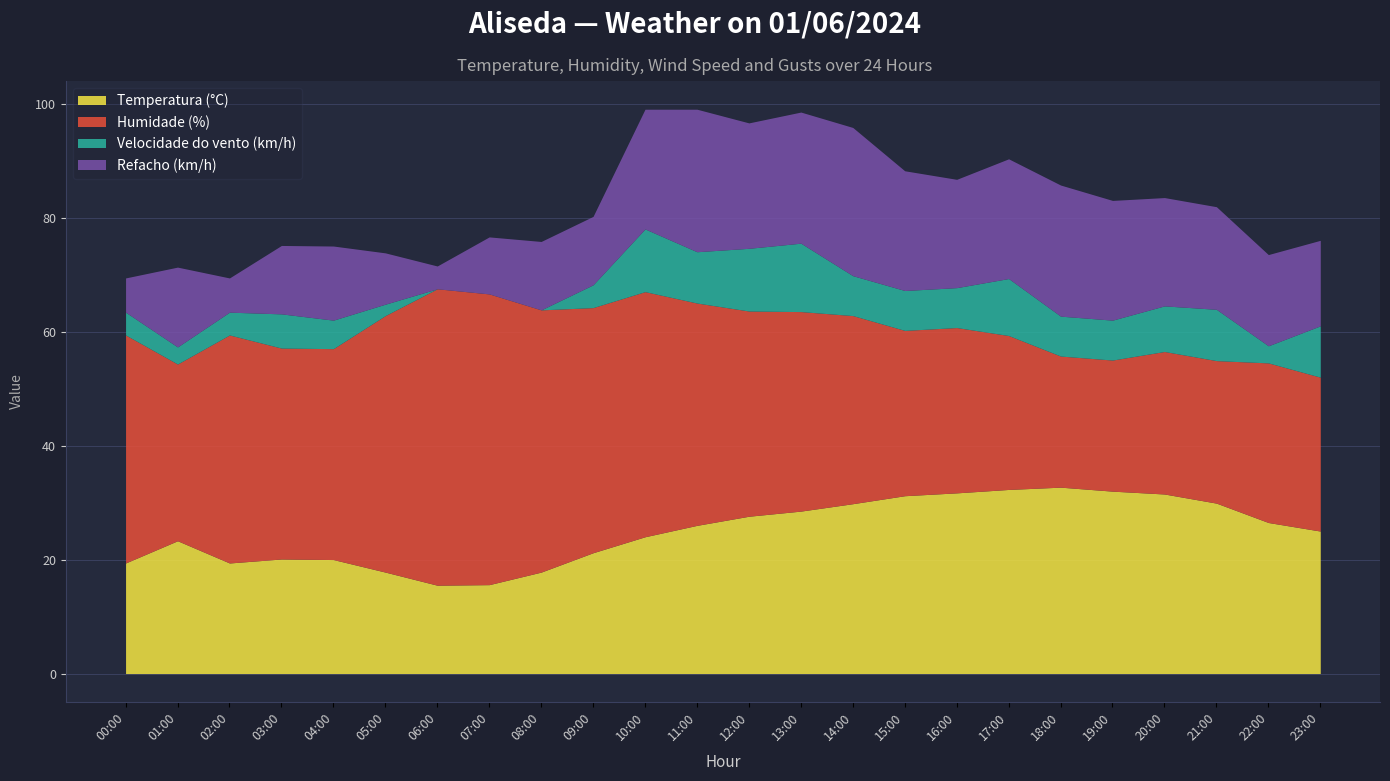

How many lines are shown in the chart?

4